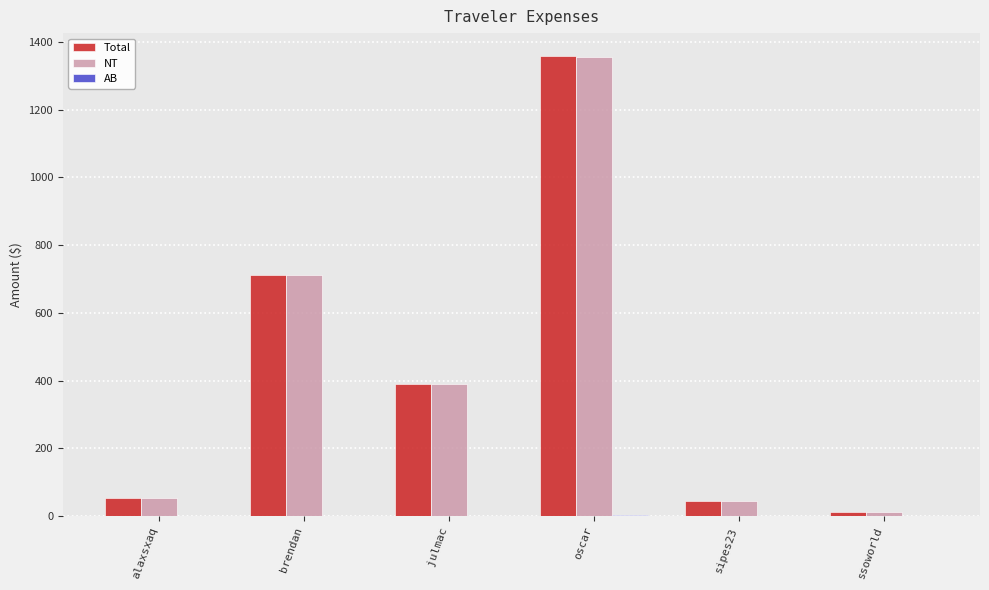

Are the bars horizontal?

No